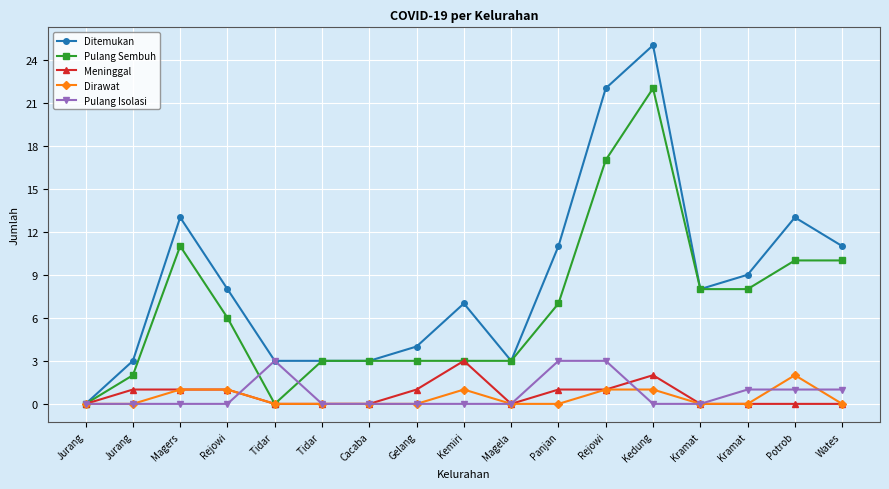

At which category does the chart reach its peak across all series?

Kedung